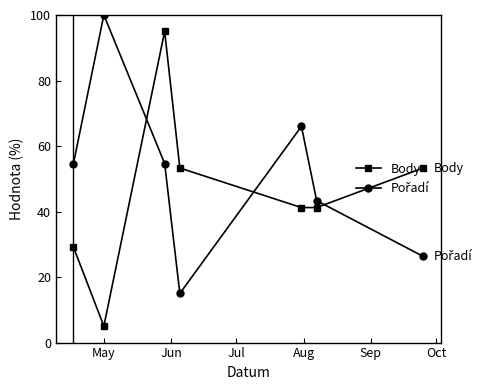

What is the value of the Body point at the 4th from the left?

53.3